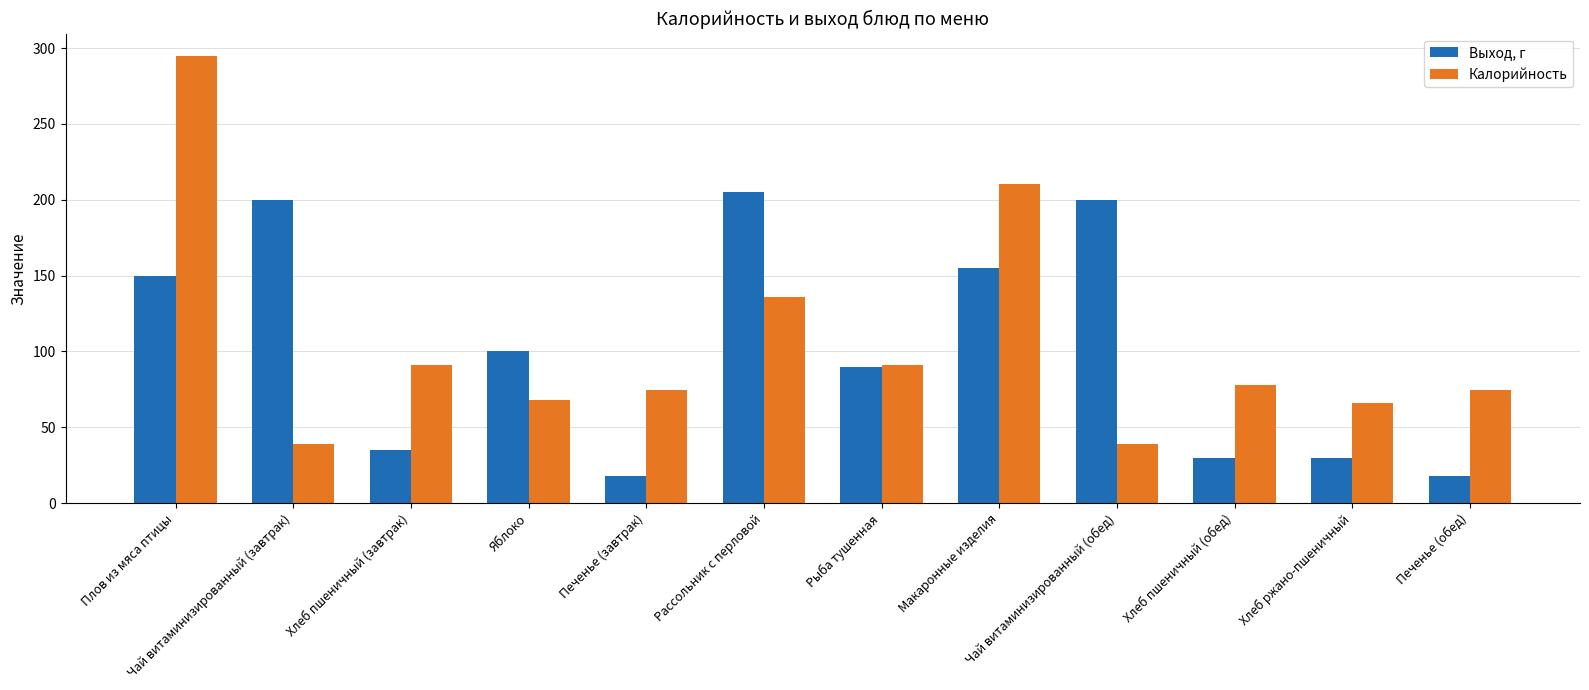

Is it true that Выход, г equals 121.4 at Рассольник с перловой?

False